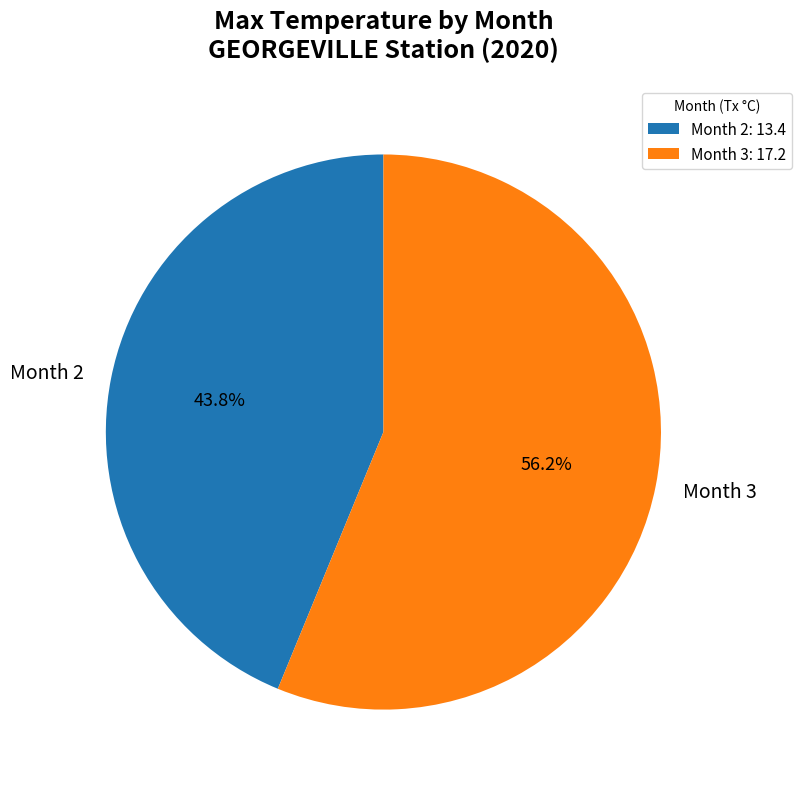

To the nearest percent, what is the combined percentage of Month 3 and Month 2?

100%